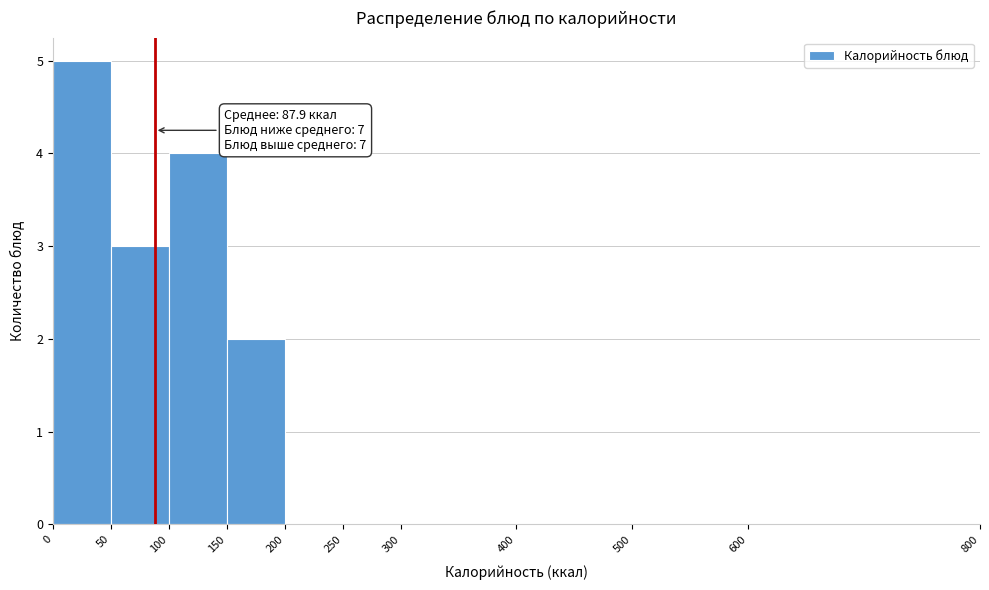

Which range on the x-axis has the tallest bar?

0 to 50